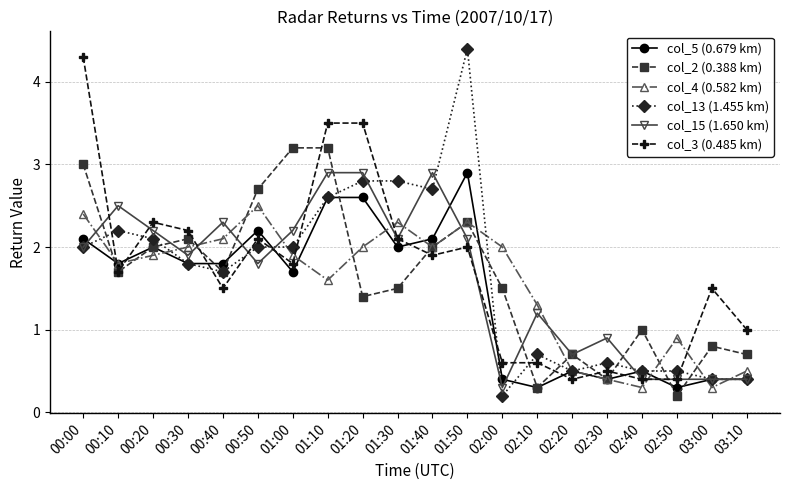

What is the value of the col_5 (0.679 km) point at the 2nd from the left?

1.8